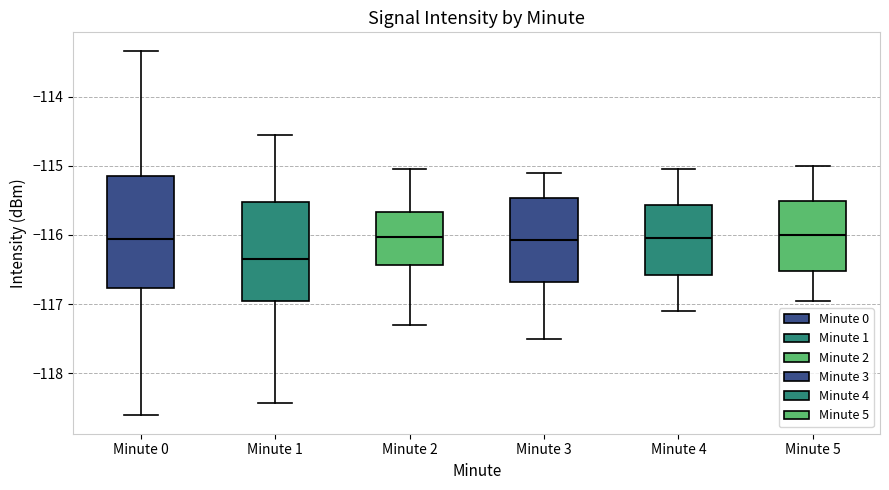

Reading left to right, read every box against the y-axis: the position of its median line, the range the box covers, and the ends of its whiskers. The values are not printed on the chart, so give them approximately, as read against the axis.

Minute 0: median -116.1, box -116.8 to -115.1, whiskers -118.6 to -113.3
Minute 1: median -116.3, box -117.0 to -115.5, whiskers -118.4 to -114.6
Minute 2: median -116.0, box -116.4 to -115.7, whiskers -117.3 to -115.0
Minute 3: median -116.1, box -116.7 to -115.5, whiskers -117.5 to -115.1
Minute 4: median -116.0, box -116.6 to -115.6, whiskers -117.1 to -115.0
Minute 5: median -116.0, box -116.5 to -115.5, whiskers -116.9 to -115.0